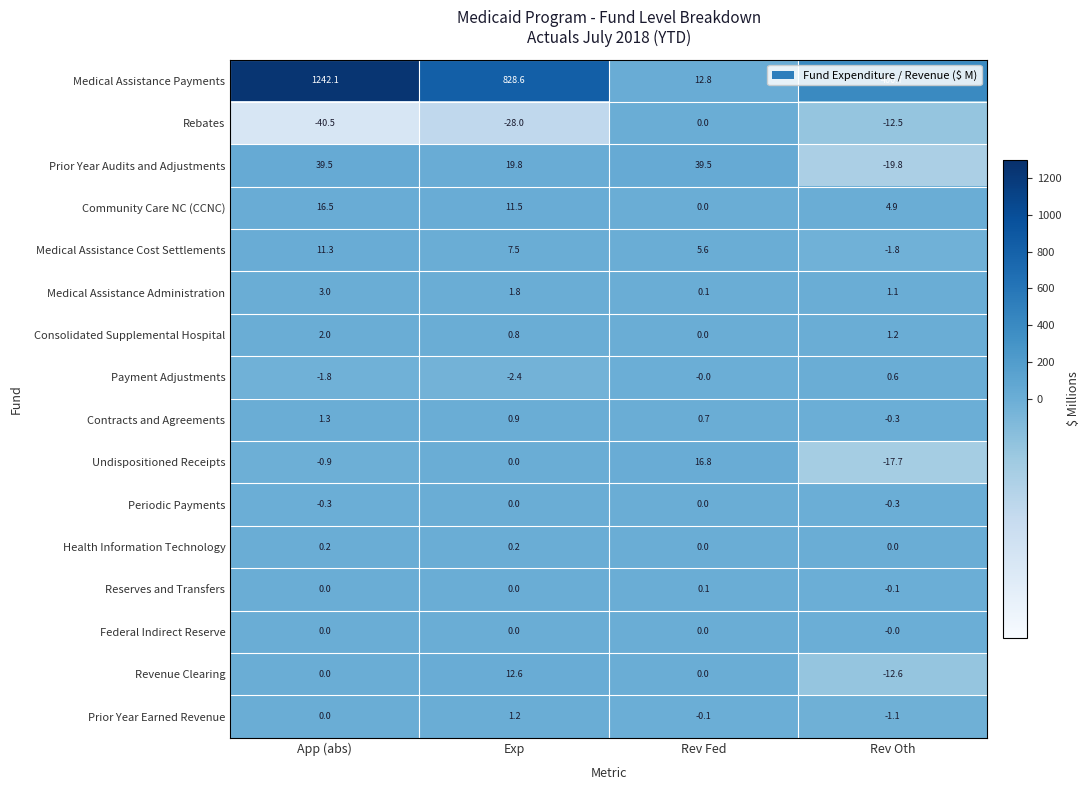

Where is Medical Assistance Administration nearest to the value 1?

Rev Oth